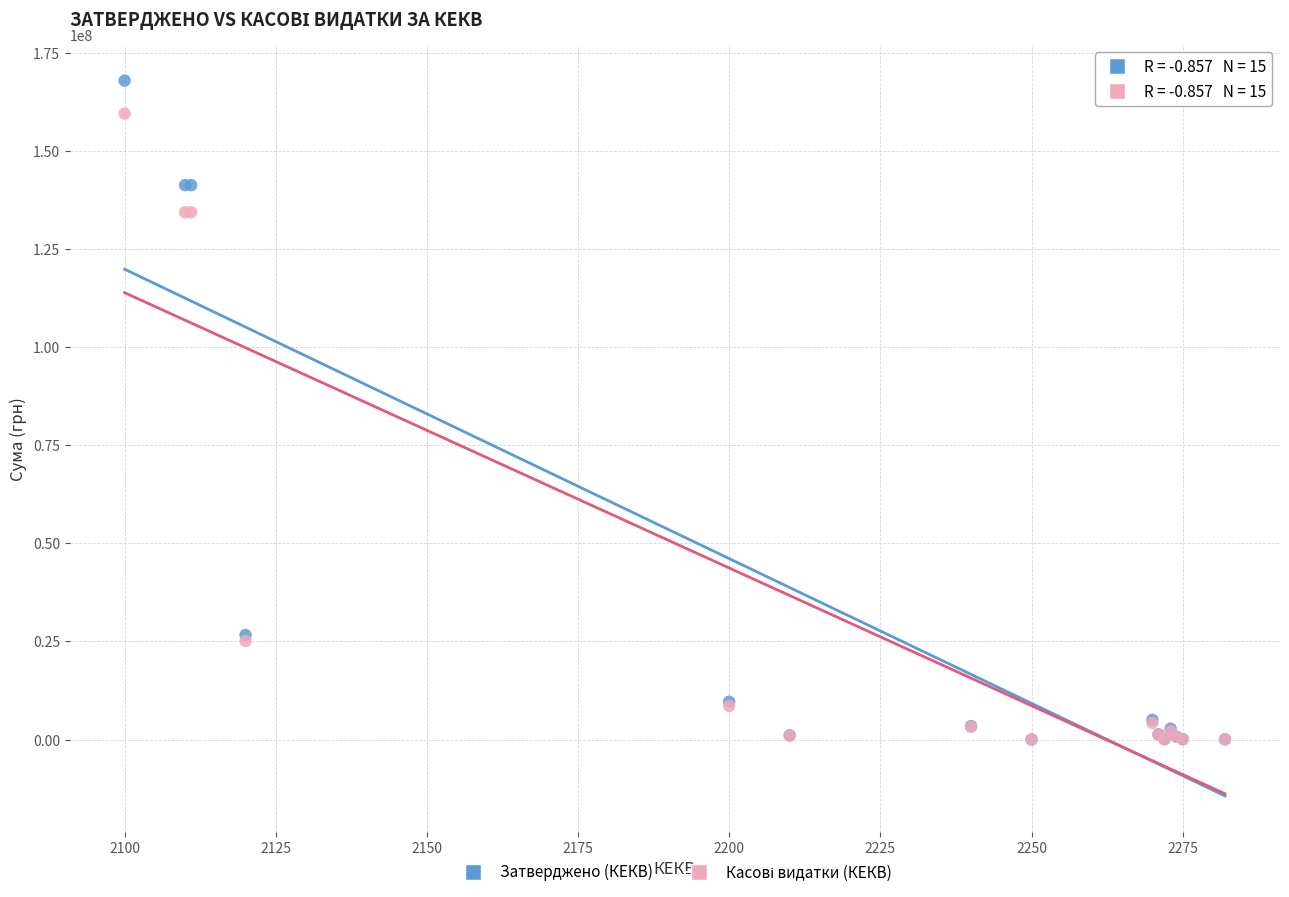

Which series has the widest spread of Y values?

Затверджено (КЕКВ)